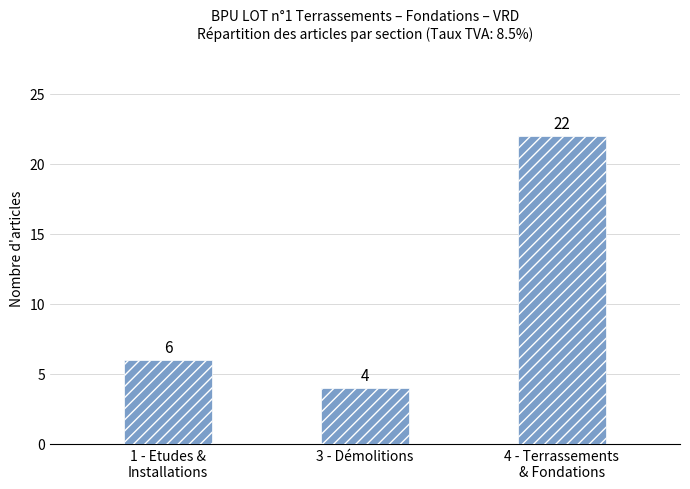

What is the sum of the values at 4 - Terrassements
& Fondations and 3 - Démolitions?

26